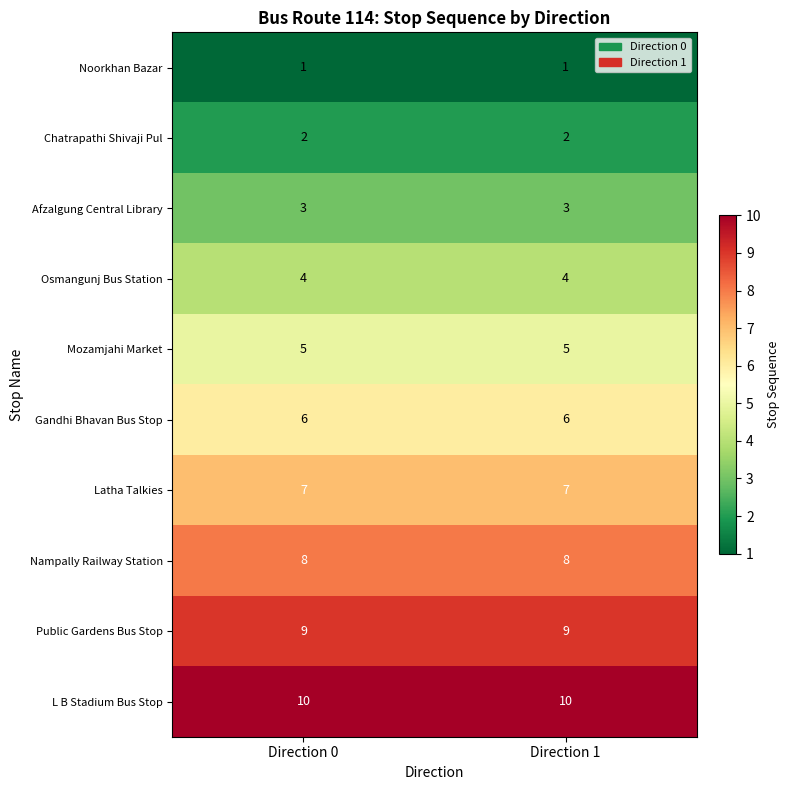

Reading left to right, what are all the values shown in this chart?

Noorkhan Bazar: 1	1
Chatrapathi Shivaji Pul: 2	2
Afzalgung Central Library: 3	3
Osmangunj Bus Station: 4	4
Mozamjahi Market: 5	5
Gandhi Bhavan Bus Stop: 6	6
Latha Talkies: 7	7
Nampally Railway Station: 8	8
Public Gardens Bus Stop: 9	9
L B Stadium Bus Stop: 10	10